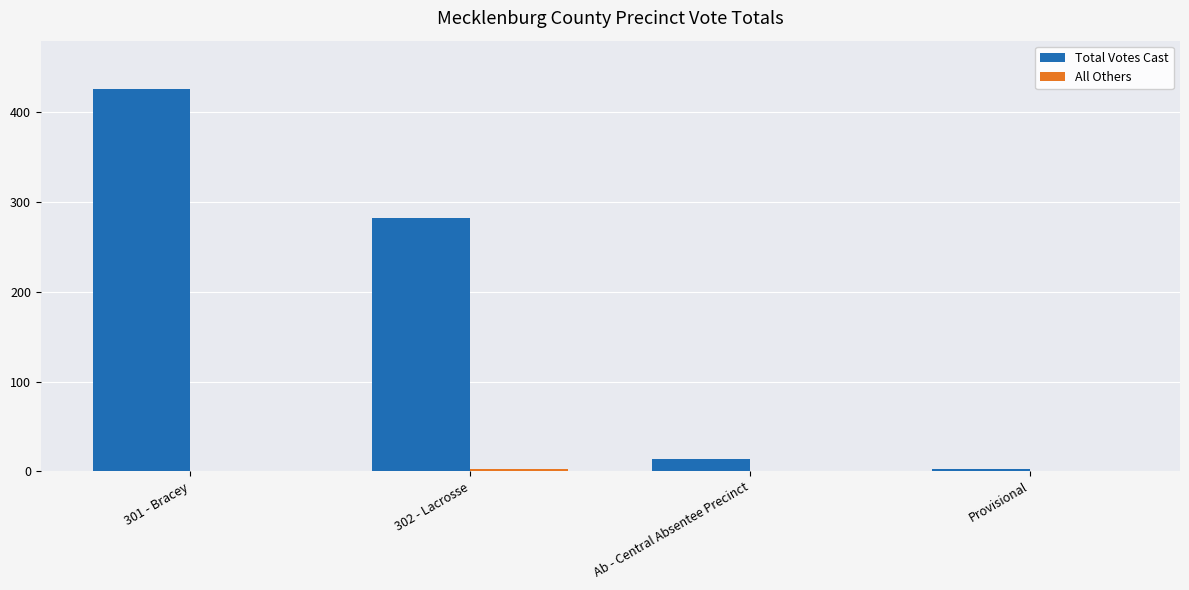

How many groups of bars are there?

4